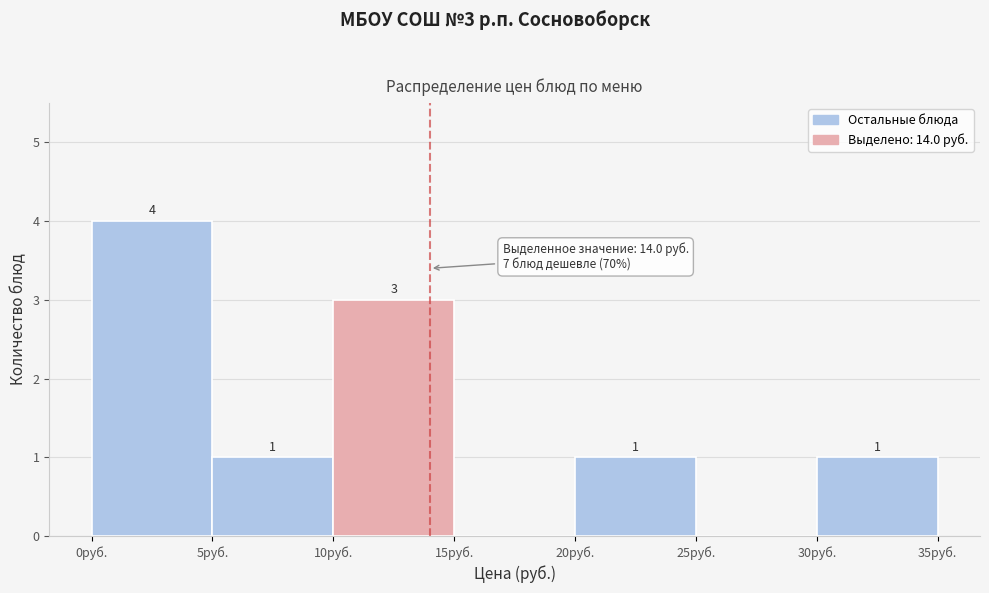

Which range on the x-axis has the tallest bar?

0 to 5